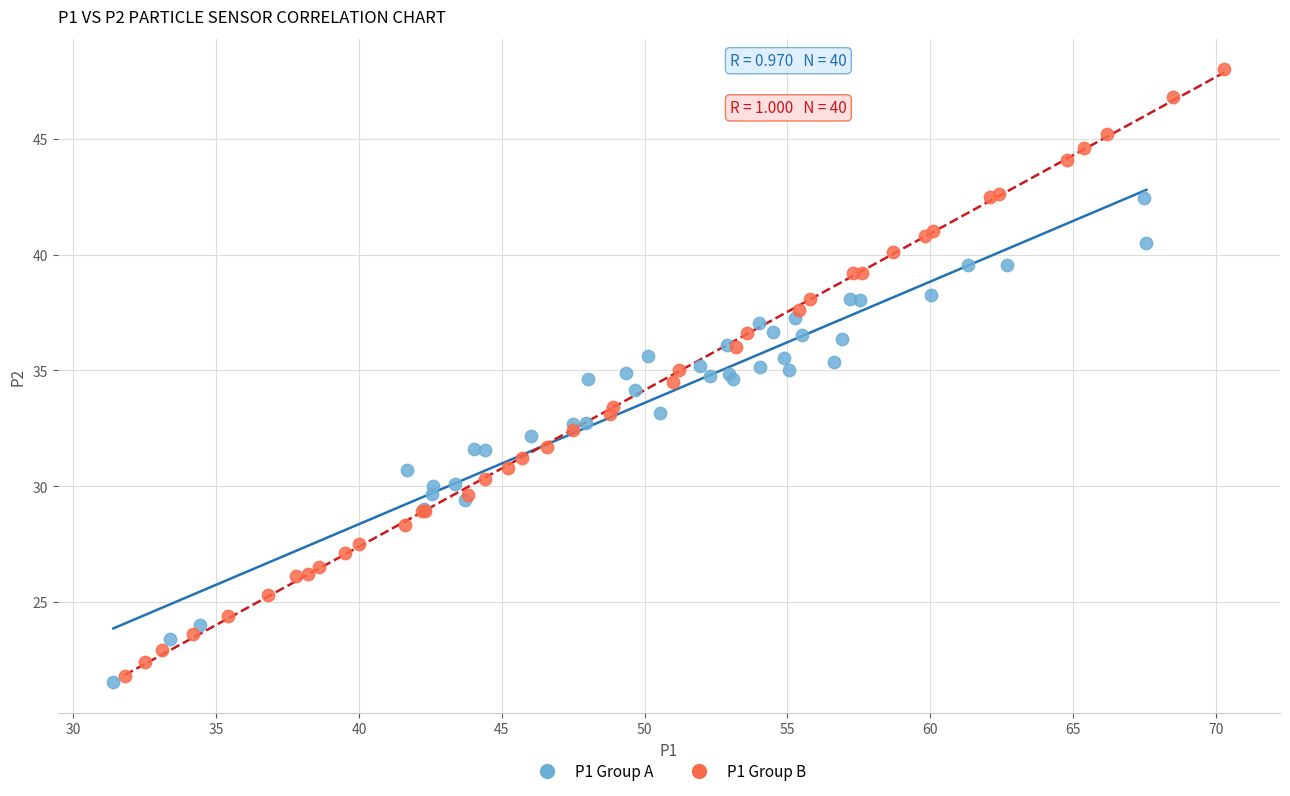

Which series contains the highest Y value?

P1 Group B